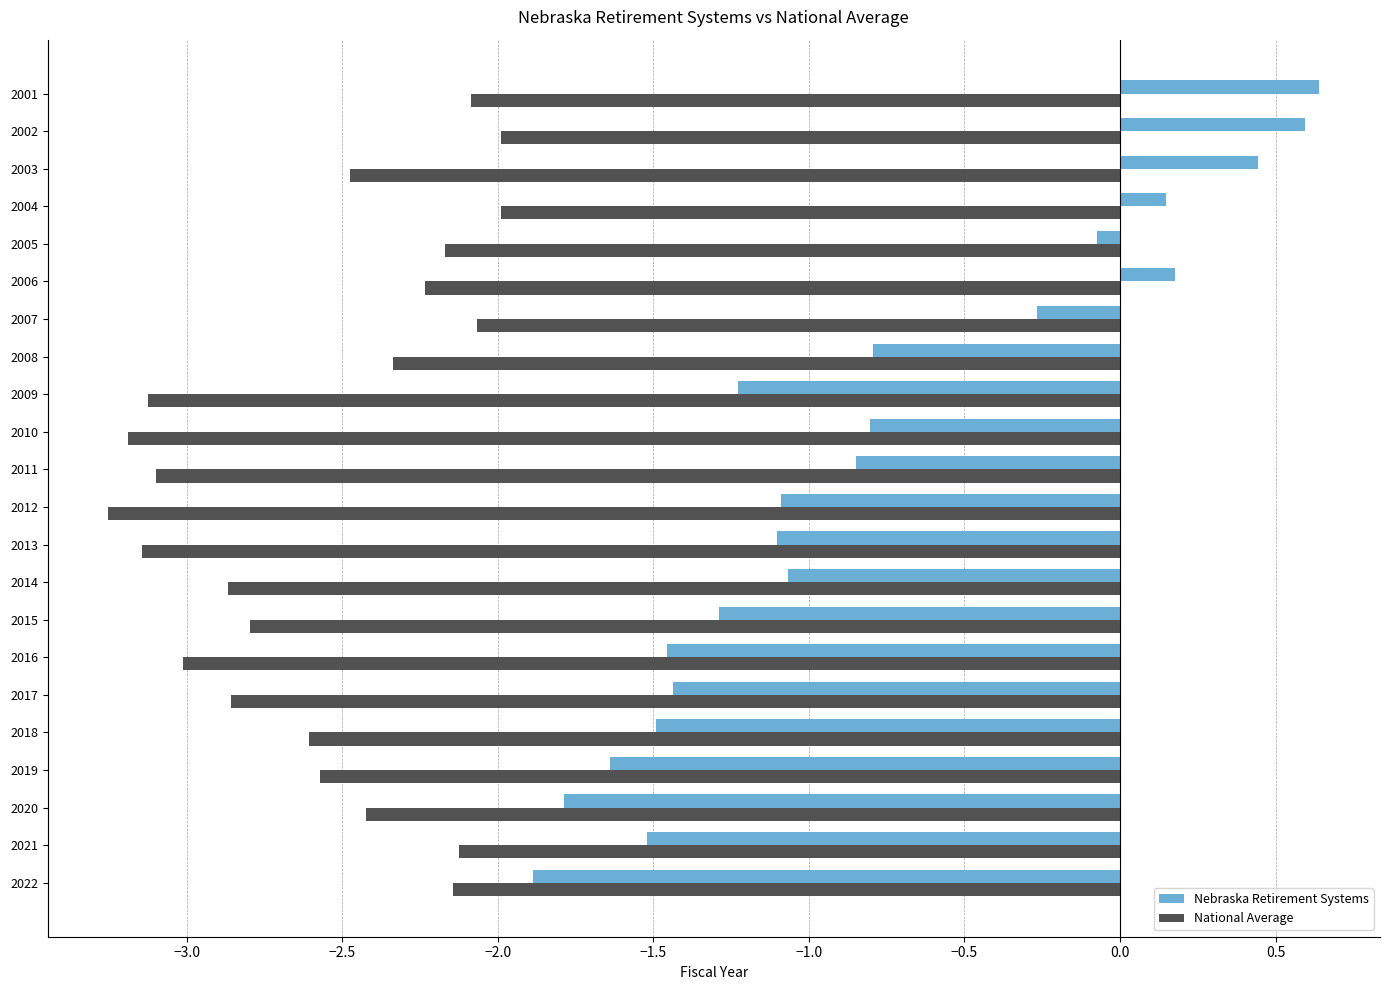

What is the greatest value displayed?

0.6